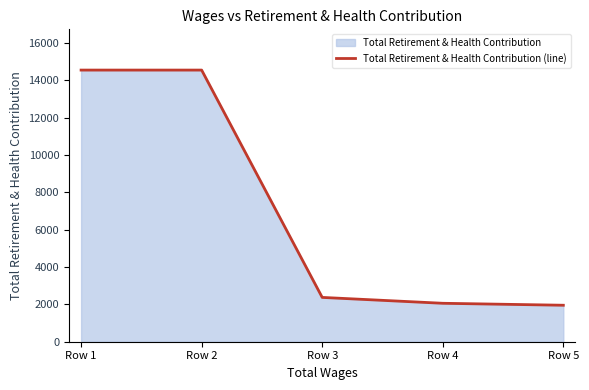

What is the average value?

7101